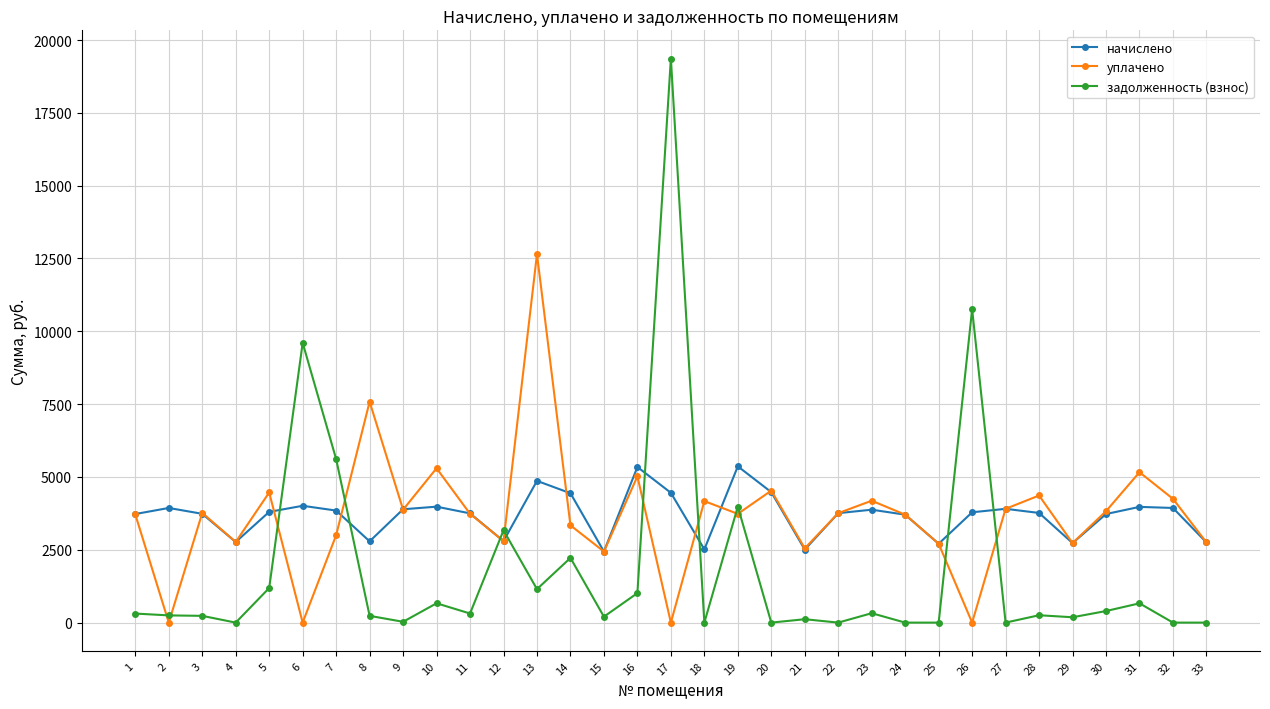

The value of задолженность (взнос) at 6 is 15309.3. True or false?

False